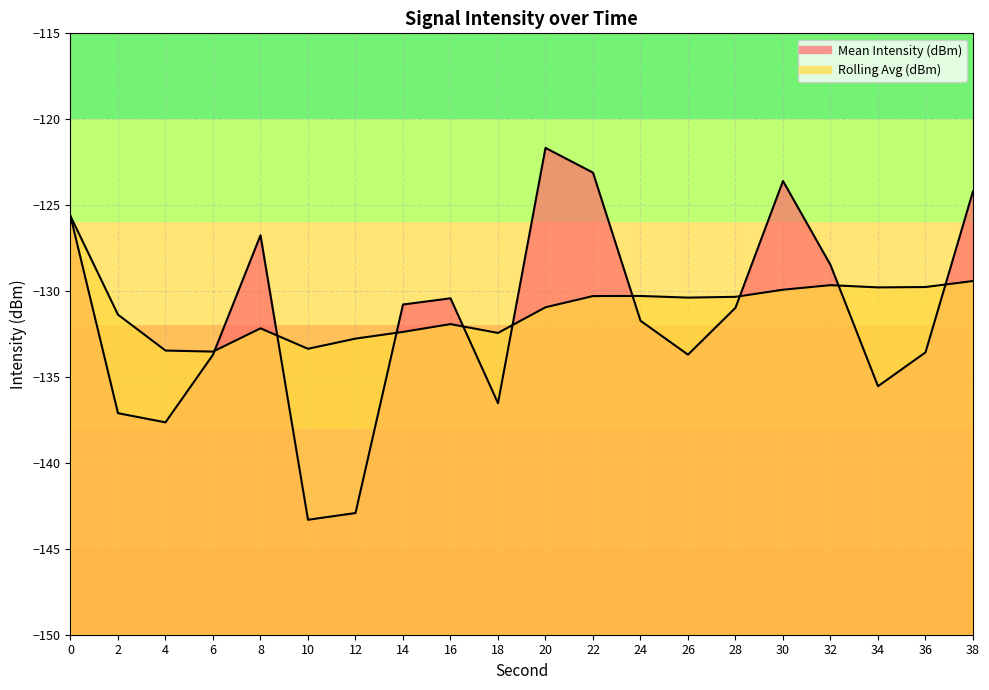

Rank the series at 12 from lowest to highest value.

Mean Intensity (dBm) line, Rolling Avg (dBm) line